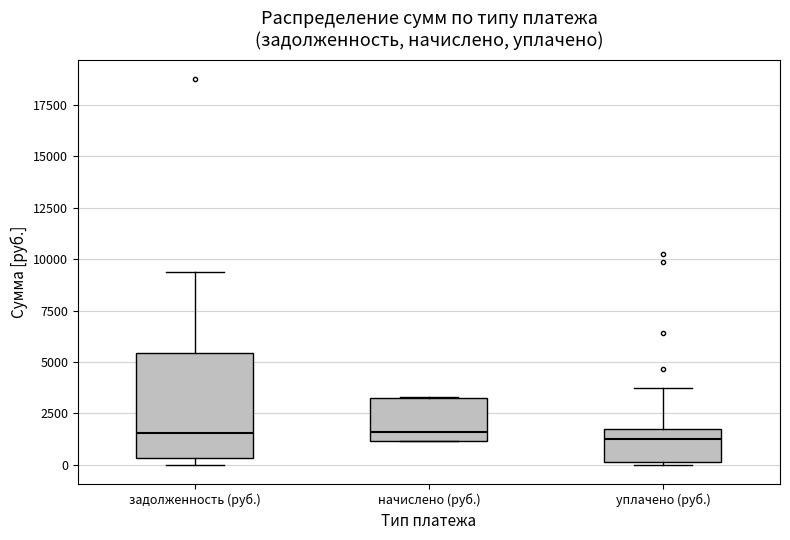

Where is the lower edge of the box for уплачено (руб.) on the y-axis? The values are not printed on the chart, so give them approximately, as read against the axis.

0